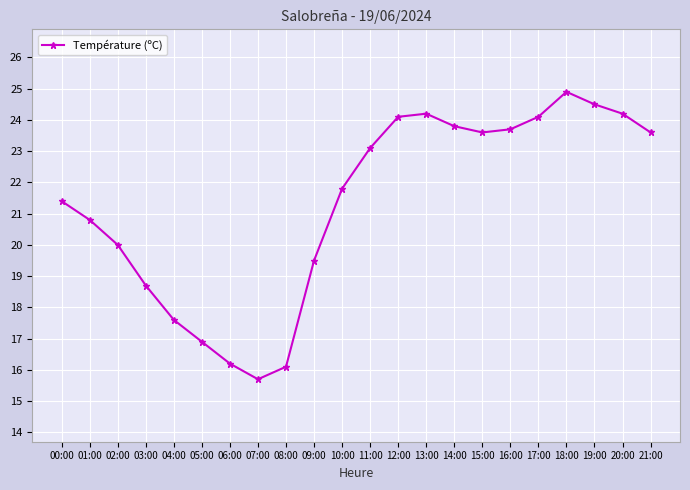

What is the difference between the second highest and minimum values?

8.8